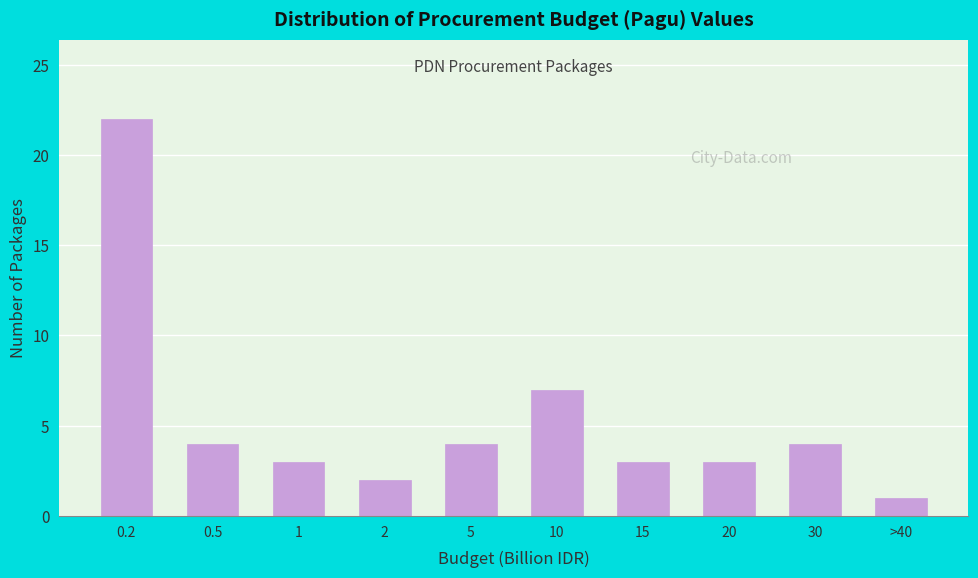

Reading left to right, list all the values displayed in this chart.

22	4	3	2	4	7	3	3	4	1